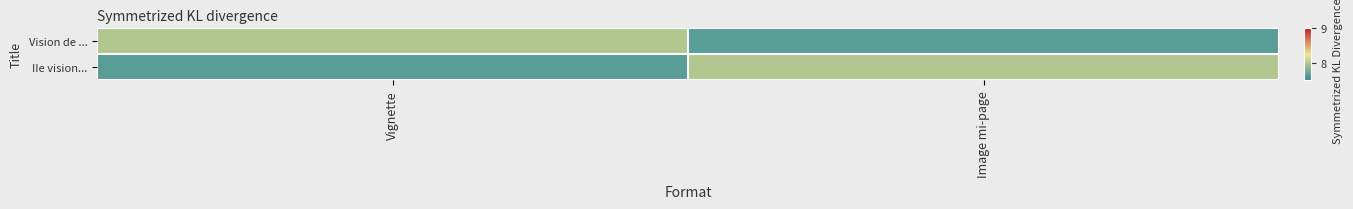

Reading left to right, list all the values displayed in this chart.

Vision de ...: Vignette=8.0	Image mi-page=7.7
IIe vision...: Vignette=7.7	Image mi-page=8.0